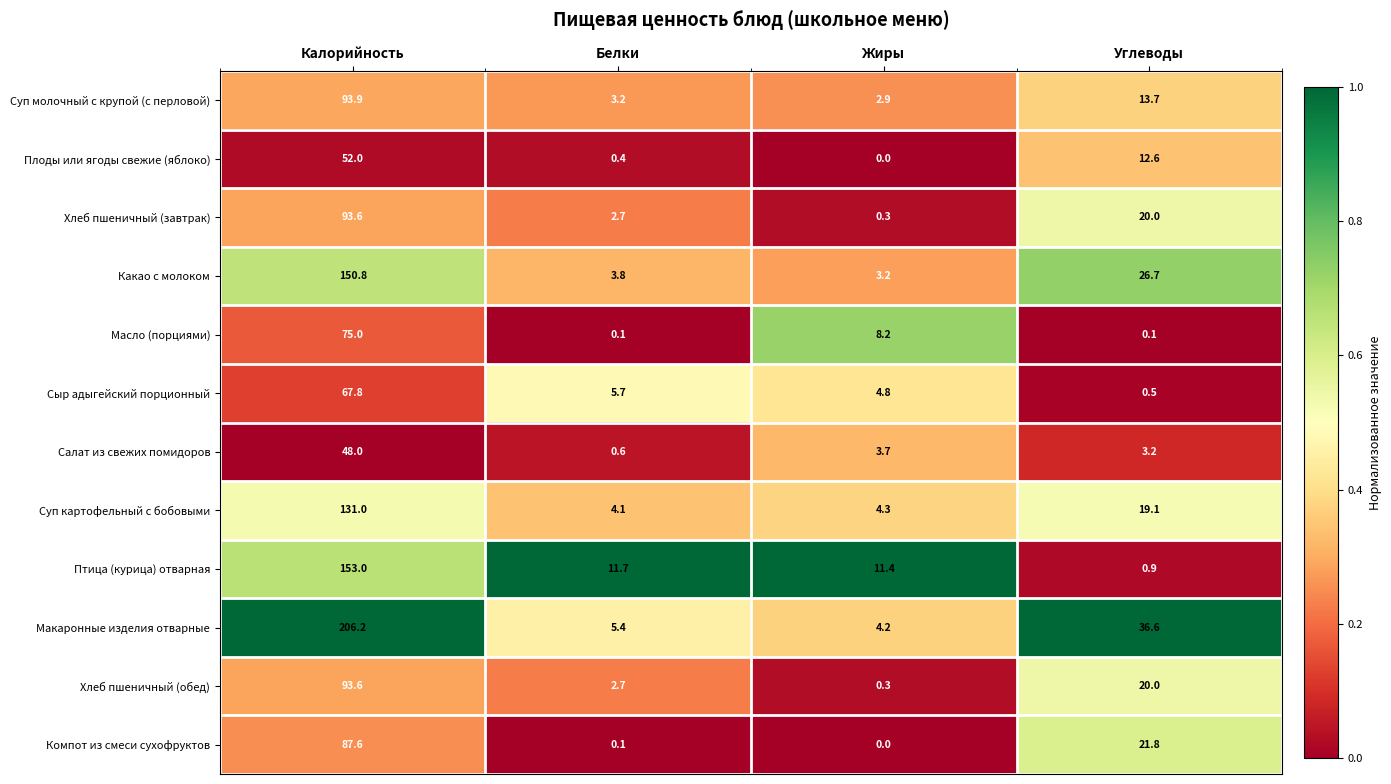

What is the difference between the maximum and minimum values in the Хлеб пшеничный (обед) series?

93.3